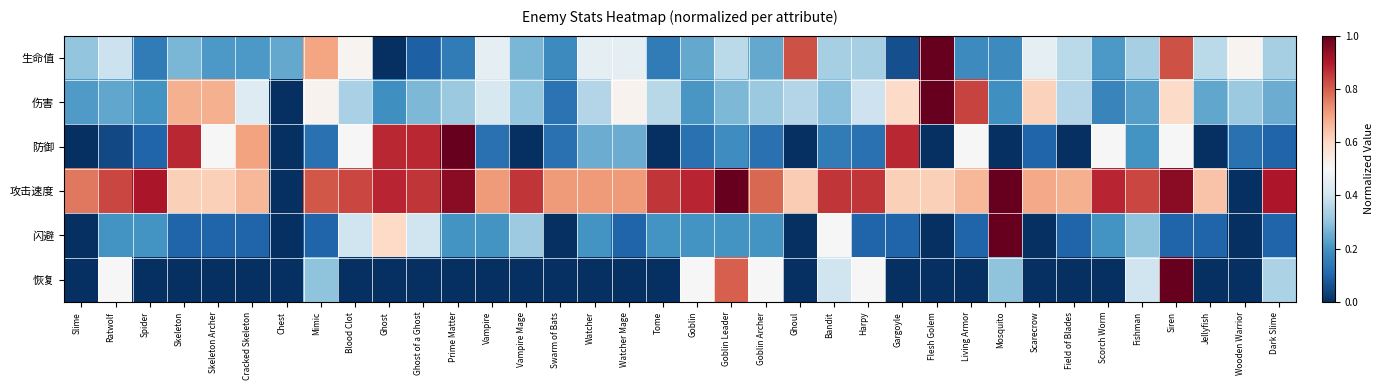

What is the total value across all series at Swarm of Bats?

1.2